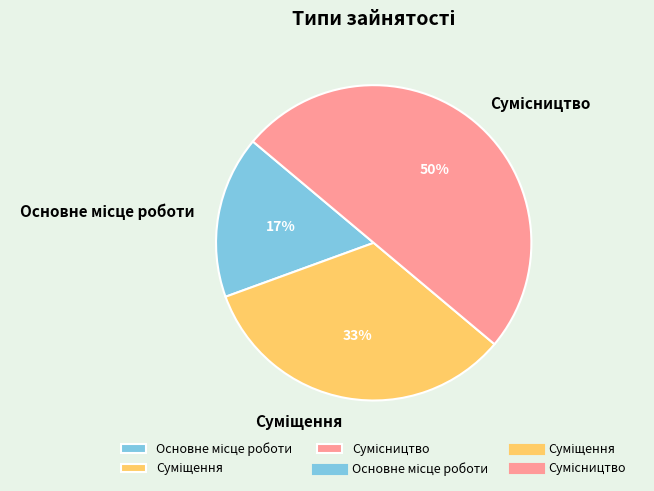

To the nearest percent, what is the average slice percentage?

33%